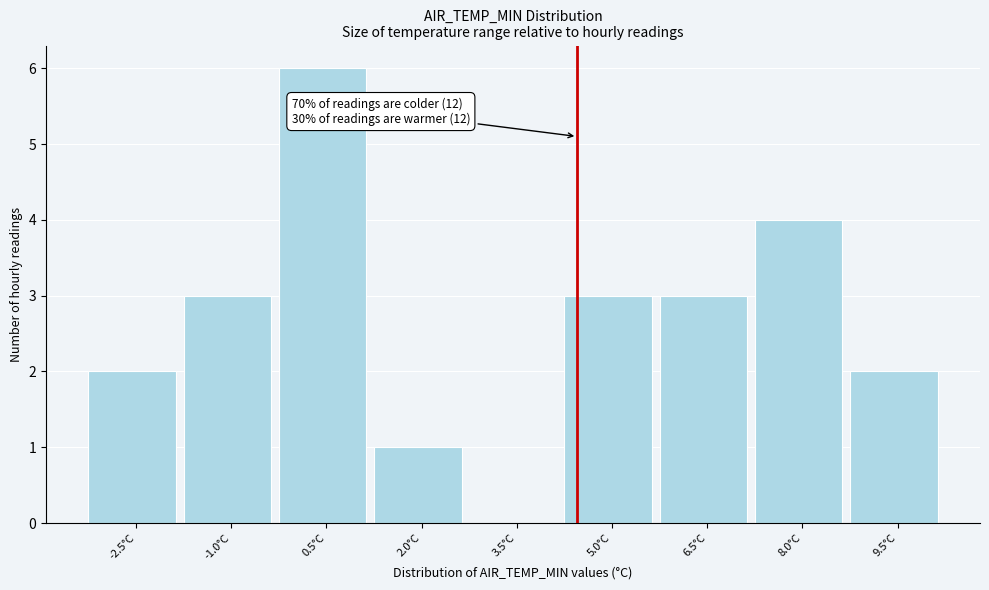

Reading right to left, transcribe all the data shown in this chart.

9.5°C=2	8.0°C=4	6.5°C=3	5.0°C=3	3.5°C=0	2.0°C=1	0.5°C=6	-1.0°C=3	-2.5°C=2